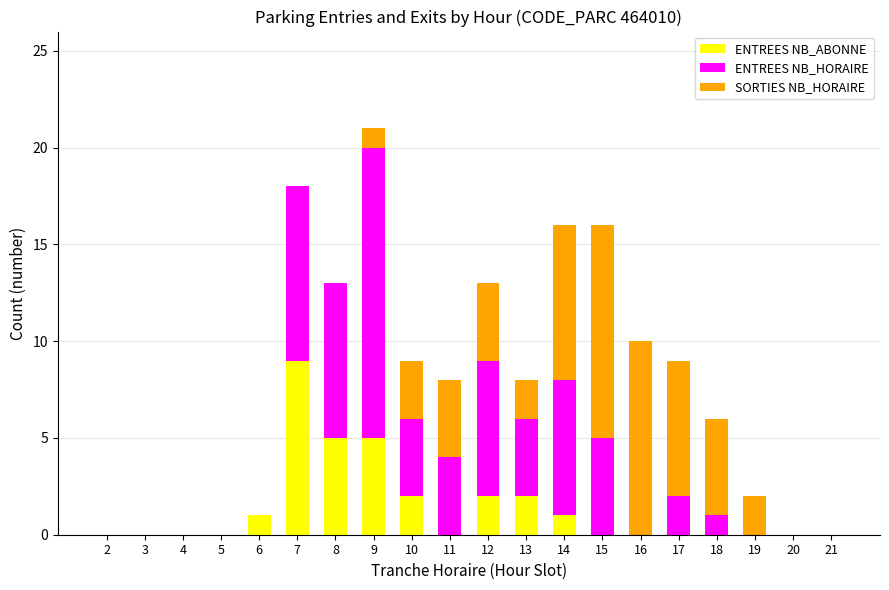

At which category is the sum across all series the highest?

9